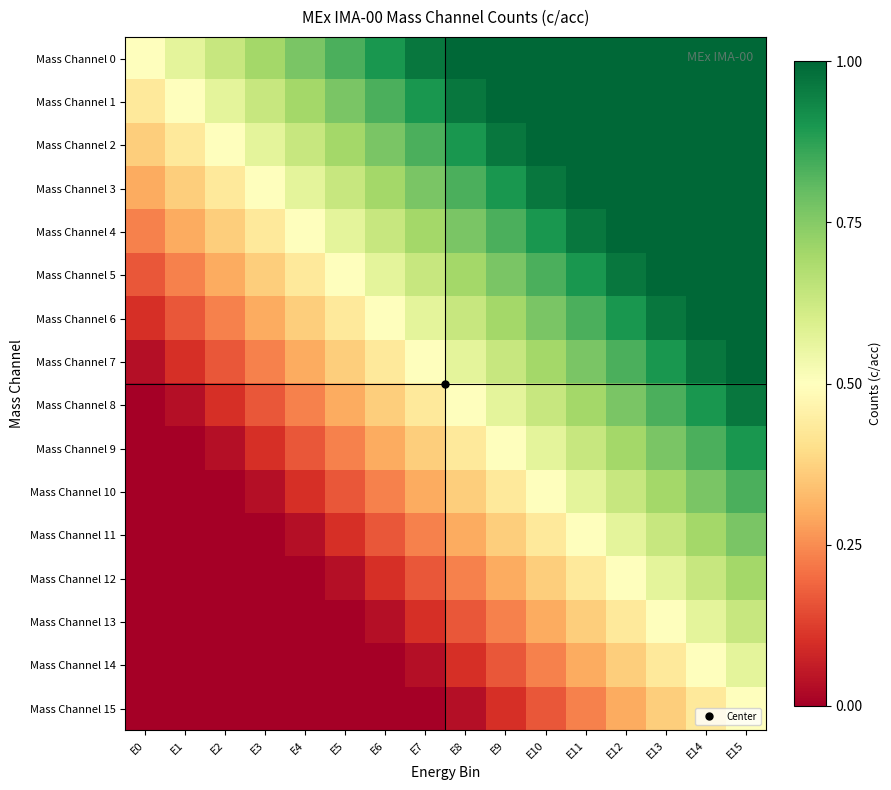

Count the number of data series in this chart.

16